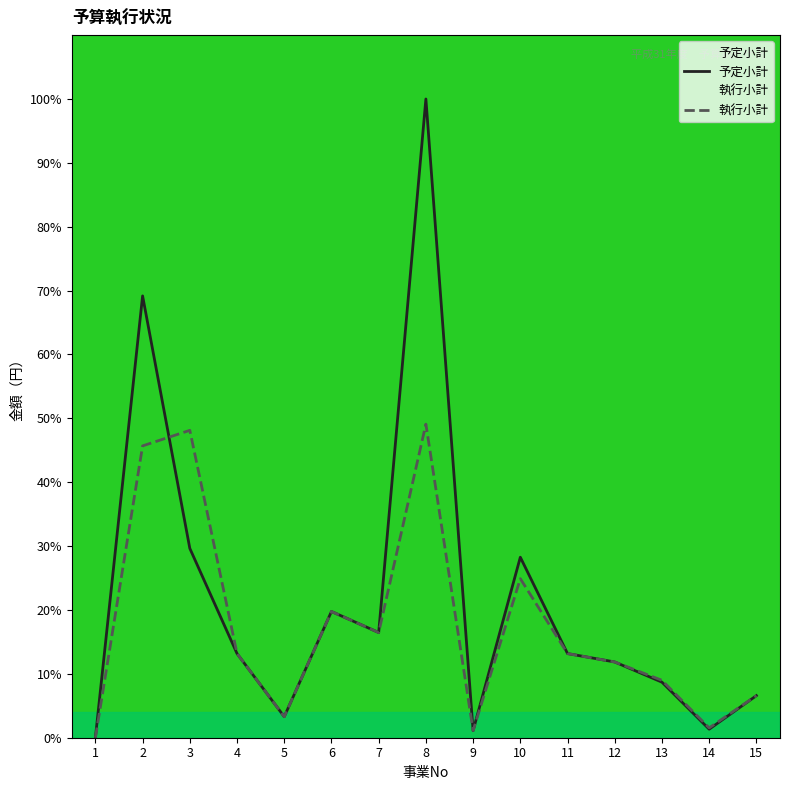

What value does the 執行小計 series have at 15?

6.6